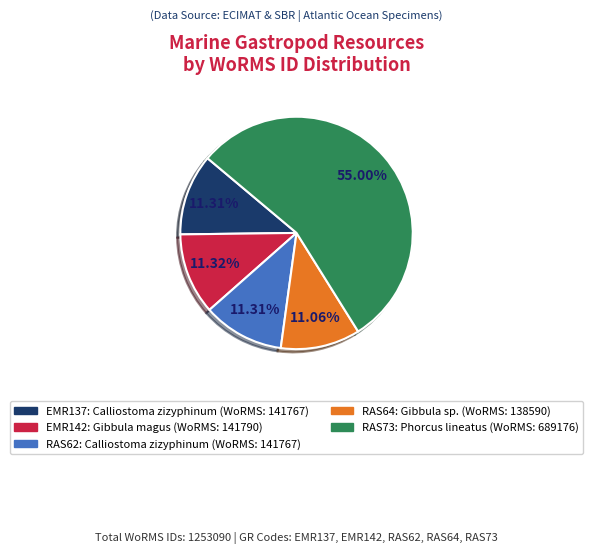

Do RAS62 and EMR142 together represent more than half of the pie?

No